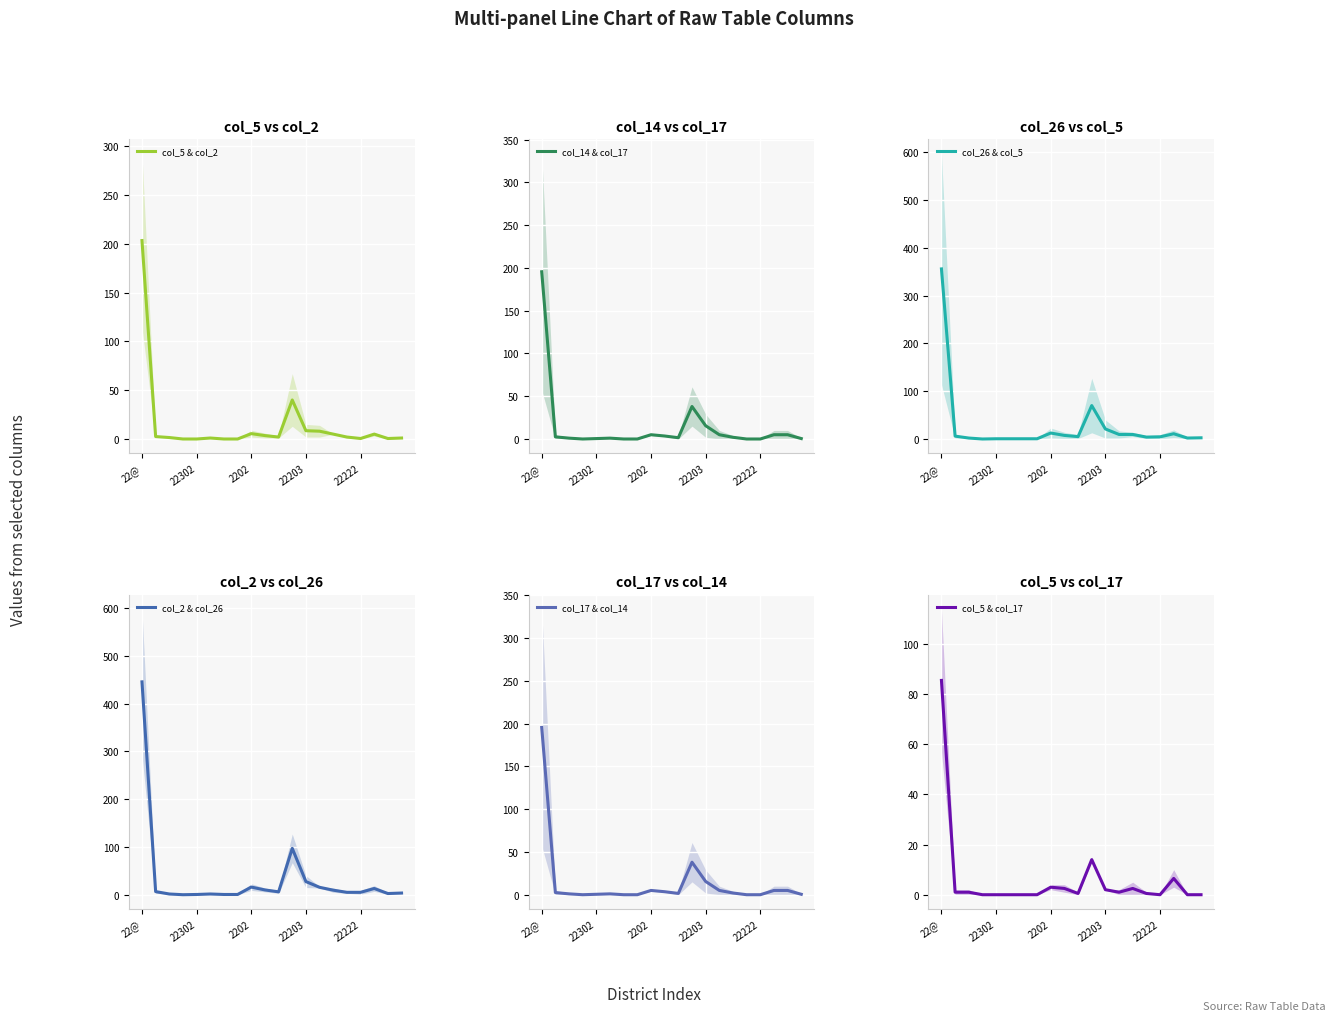

Which category has the highest value in the col_5 & col_2 series?

22@